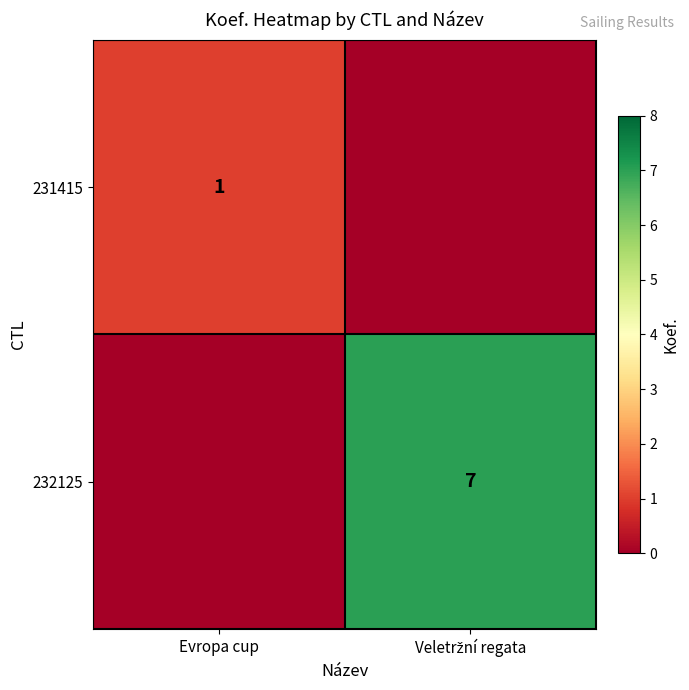

The 231415 series shows 2 at Evropa cup. True or false?

False